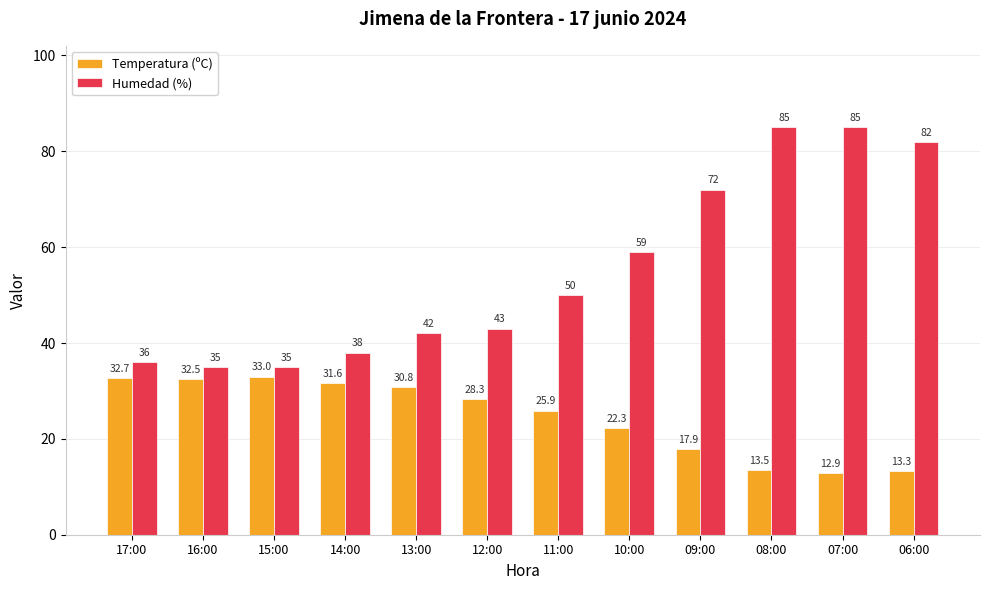

How many series are shown in this chart?

2